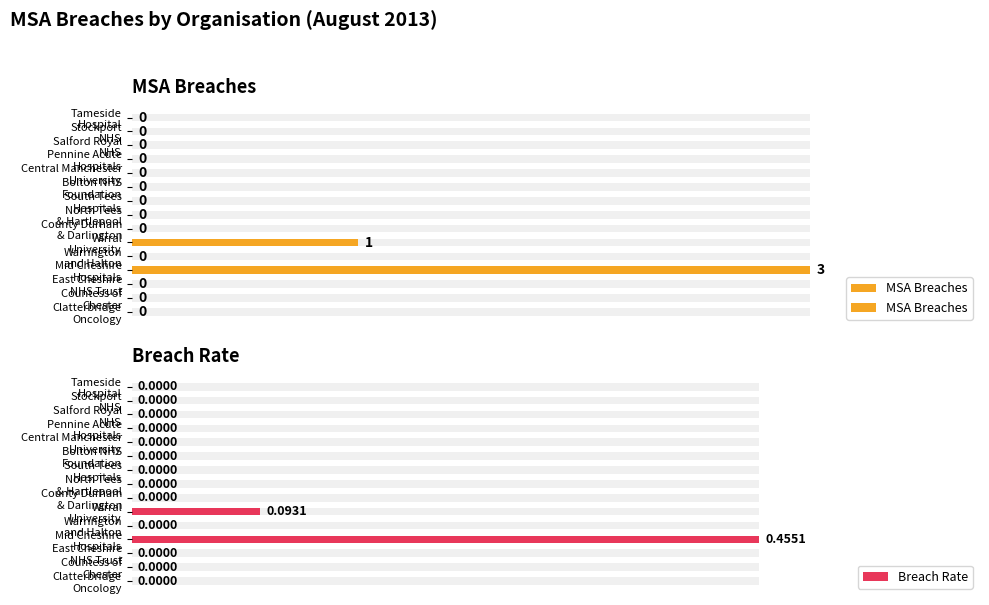

What is the sum of the Breach Rate values at Countess of Chester and Mid Cheshire Hospitals?

0.5